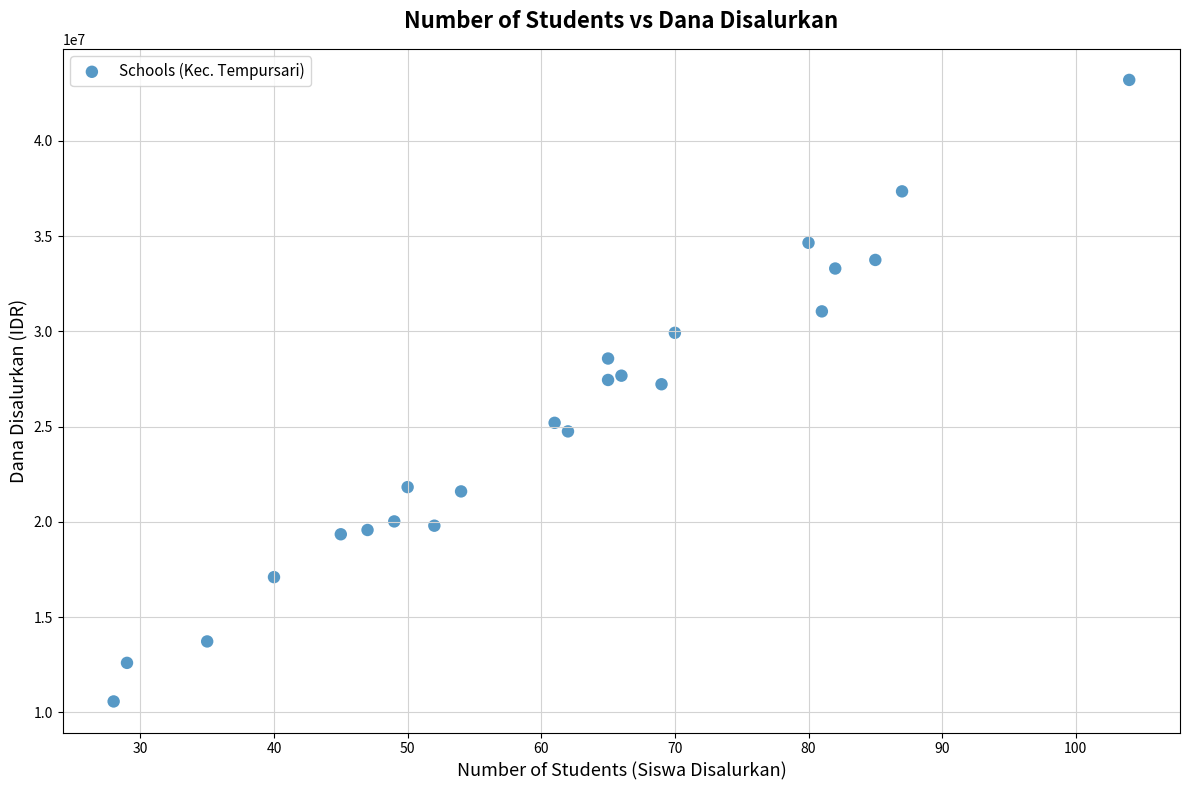

What is the range of Y values (max minus min)?

32625000